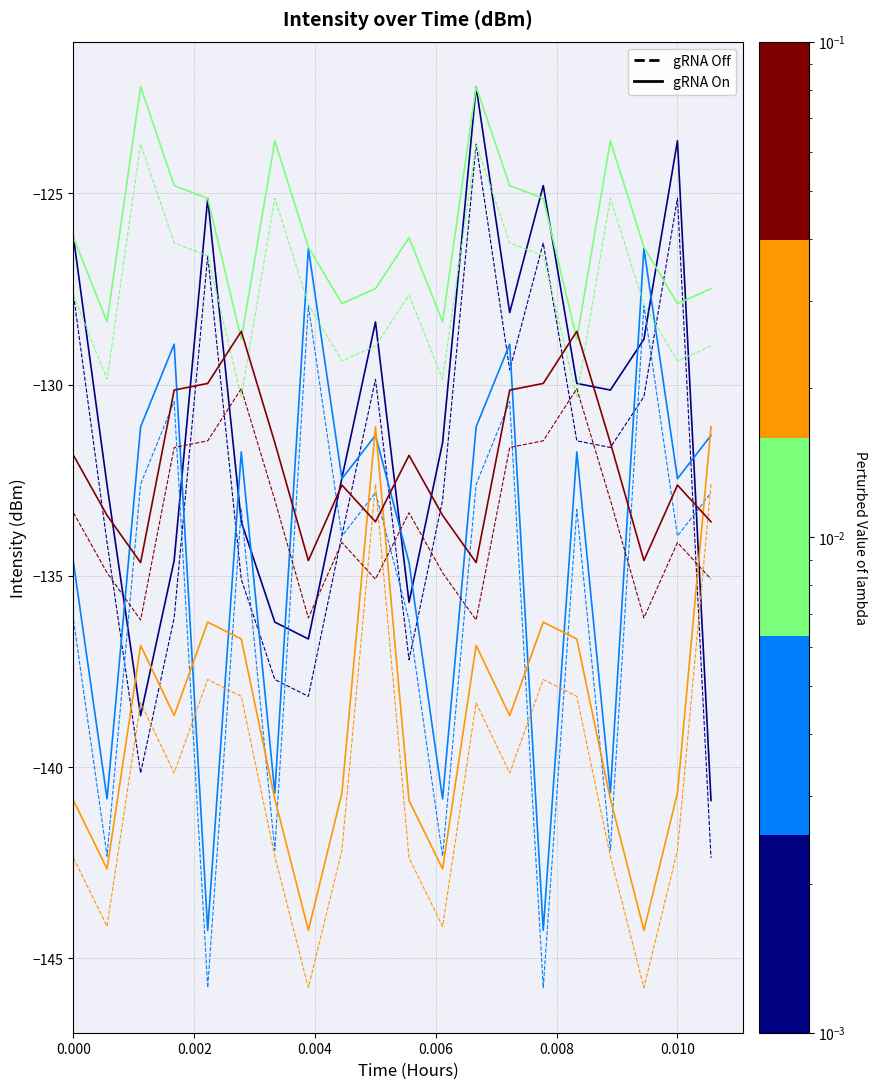

What is the smallest value displayed?

-145.8